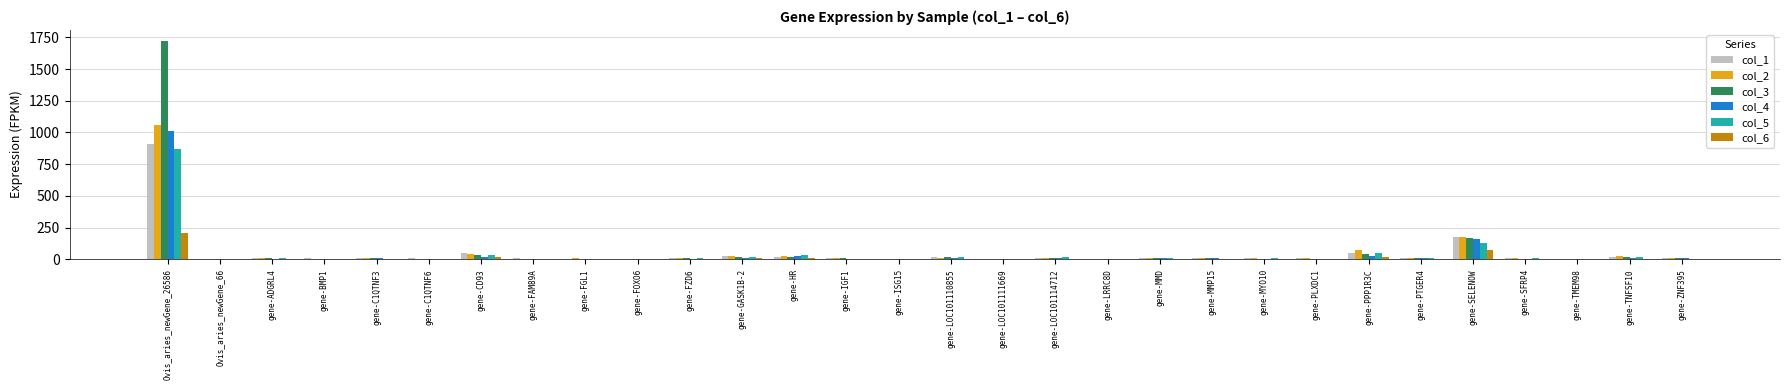

Which category has the highest value across all series?

Ovis_aries_newGene_26586